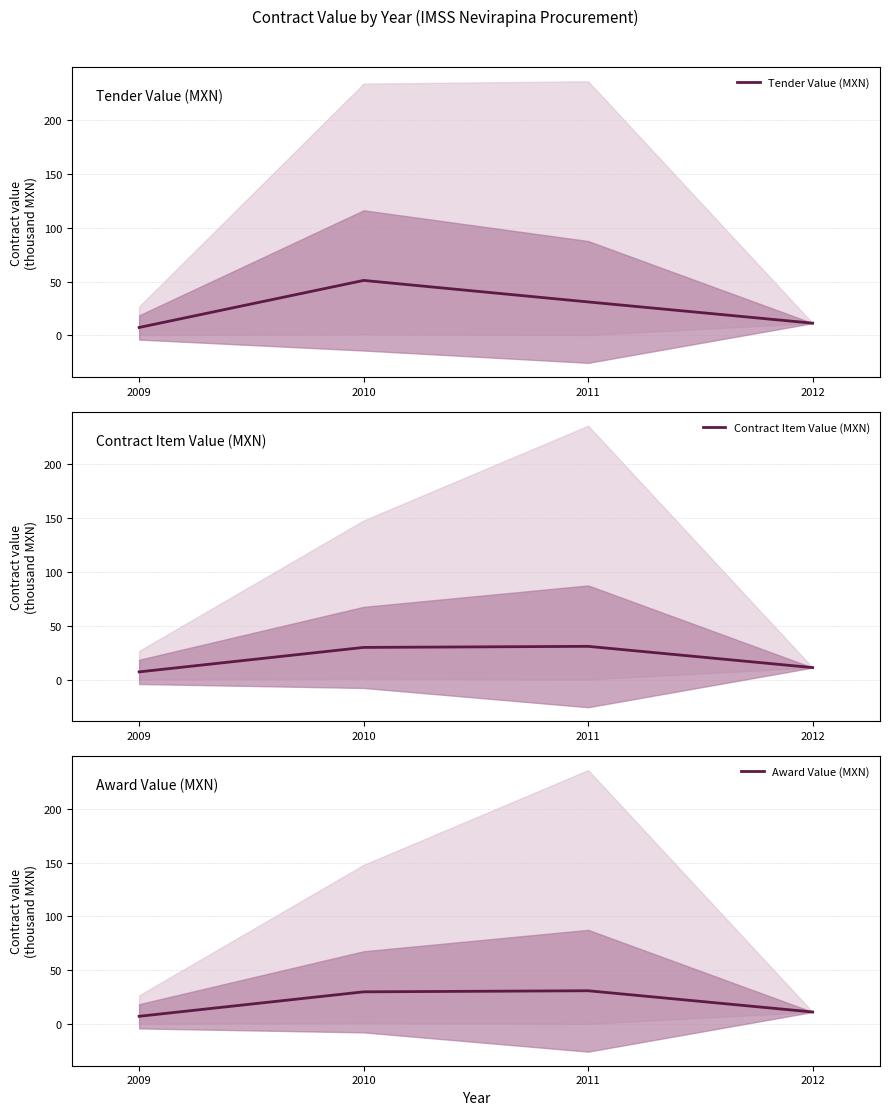

The Contract Item Value (MXN) series shows 12.5 at 2009. True or false?

False